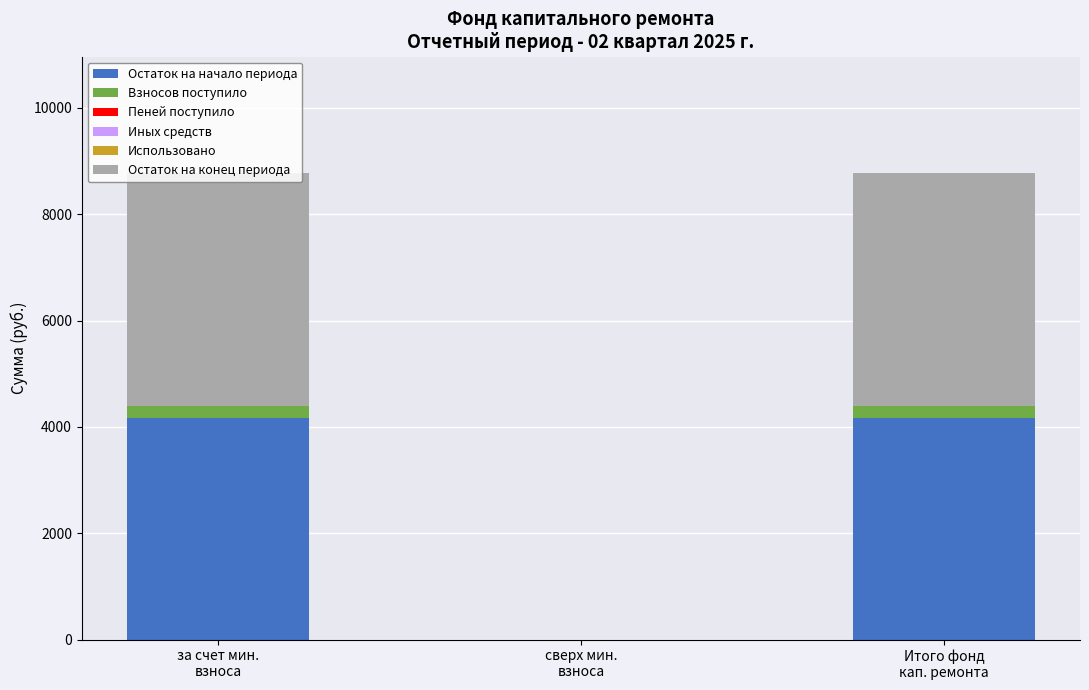

What is the total value across all series at за счет мин.
взноса?

8773.7